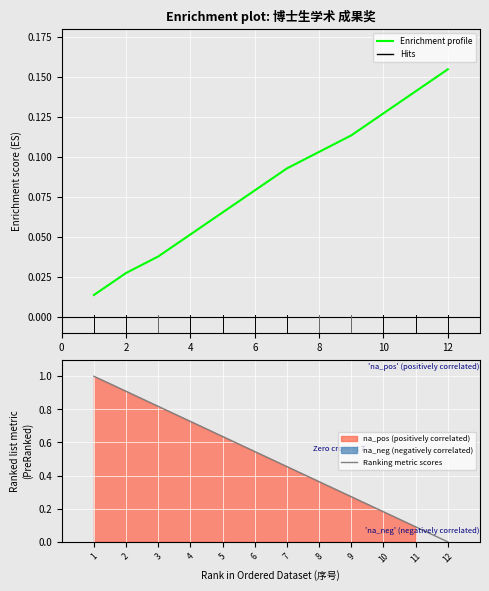

List the series in order of their overall mean, lowest first.

Enrichment profile, Ranking metric scores